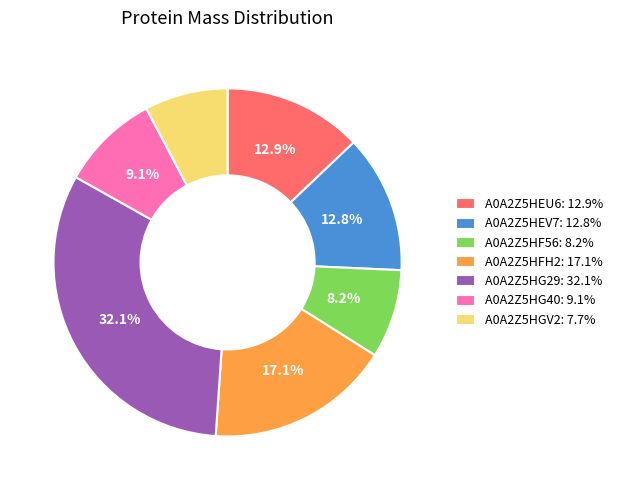

To the nearest percent, what is the difference between the largest and smallest slice percentages?

24%